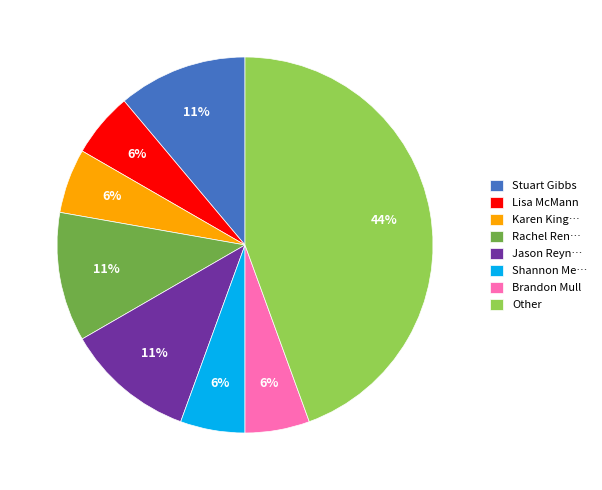

The Other slice represents 44% of the pie. True or false?

True